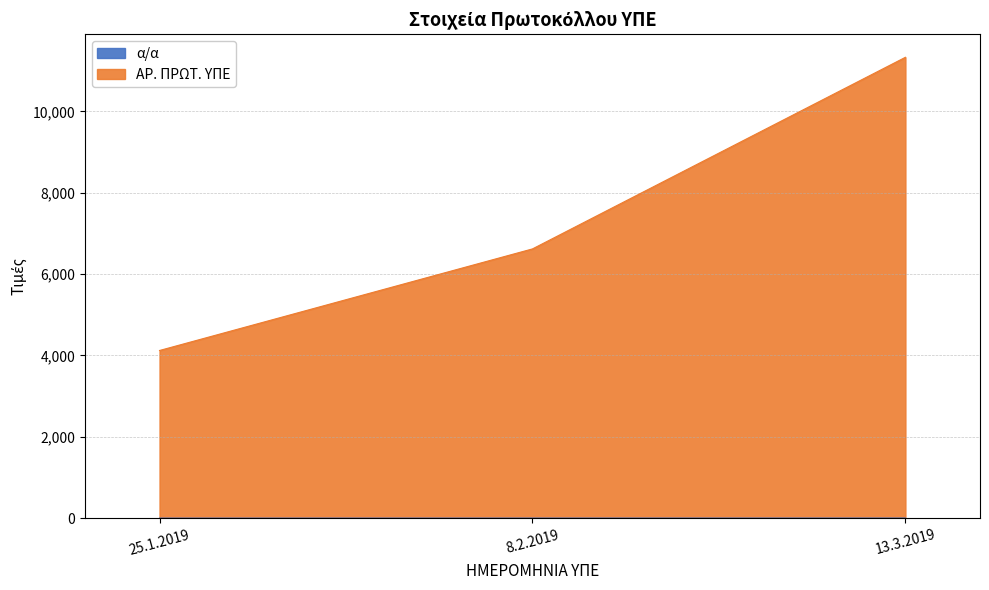

Which series has the largest total across all categories?

ΑΡ. ΠΡΩΤ. ΥΠΕ